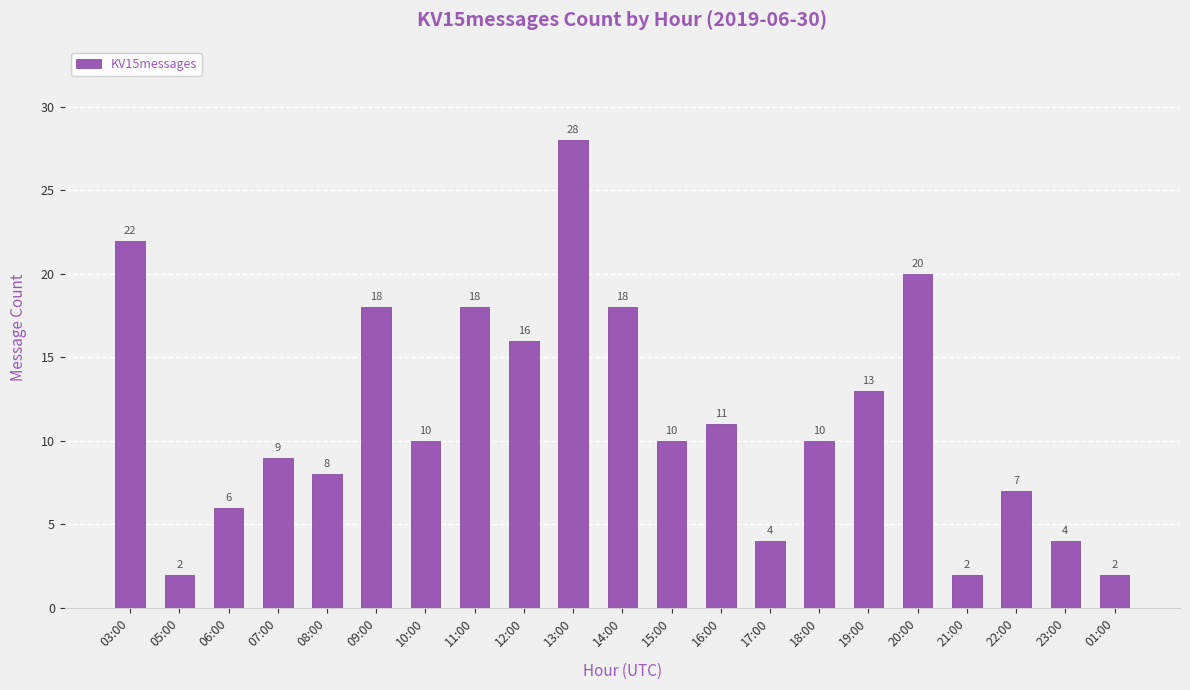

The value at 22:00 is 7. True or false?

True